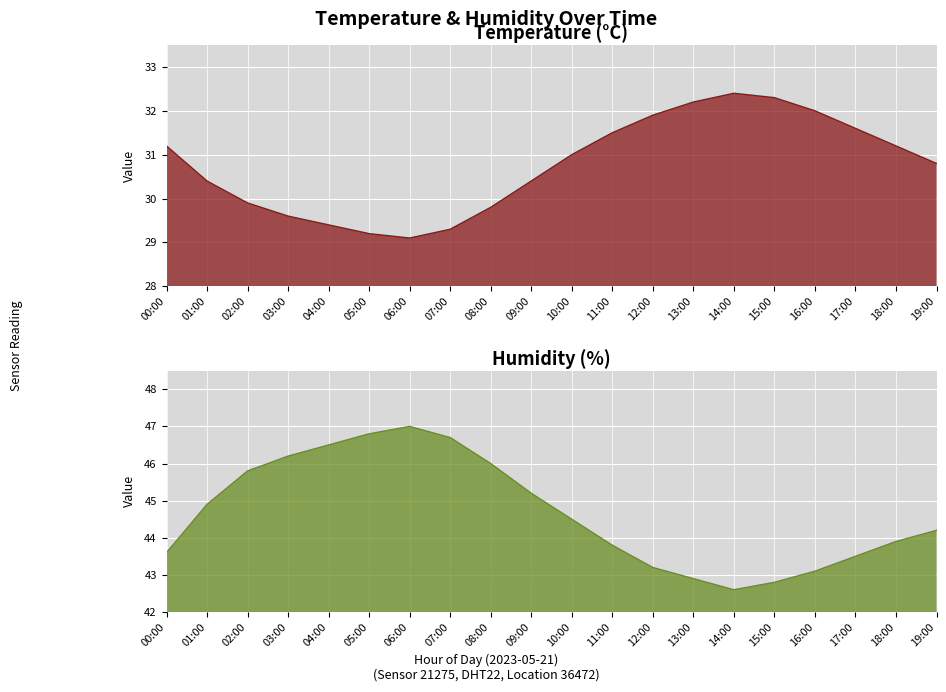

Reading right to left, transcribe all the data shown in this chart.

temperature: 19:00=30.8	18:00=31.2	17:00=31.6	16:00=32.0	15:00=32.3	14:00=32.4	13:00=32.2	12:00=31.9	11:00=31.5	10:00=31.0	09:00=30.4	08:00=29.8	07:00=29.3	06:00=29.1	05:00=29.2	04:00=29.4	03:00=29.6	02:00=29.9	01:00=30.4	00:00=31.2
humidity: 19:00=44.2	18:00=43.9	17:00=43.5	16:00=43.1	15:00=42.8	14:00=42.6	13:00=42.9	12:00=43.2	11:00=43.8	10:00=44.5	09:00=45.2	08:00=46.0	07:00=46.7	06:00=47.0	05:00=46.8	04:00=46.5	03:00=46.2	02:00=45.8	01:00=44.9	00:00=43.6